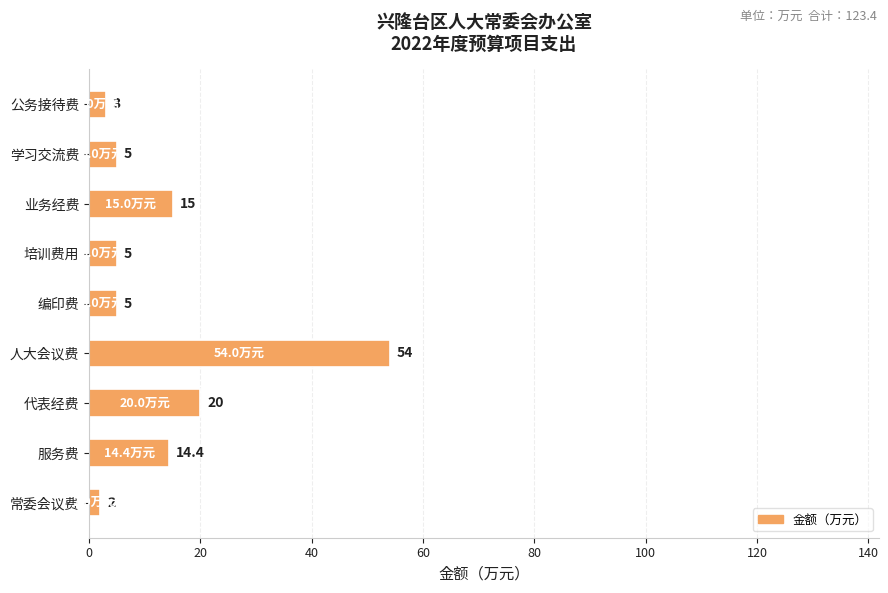

Reading bottom to top, list all the values displayed in this chart.

2.0	14.4	20.0	54.0	5.0	5.0	15.0	5.0	3.0